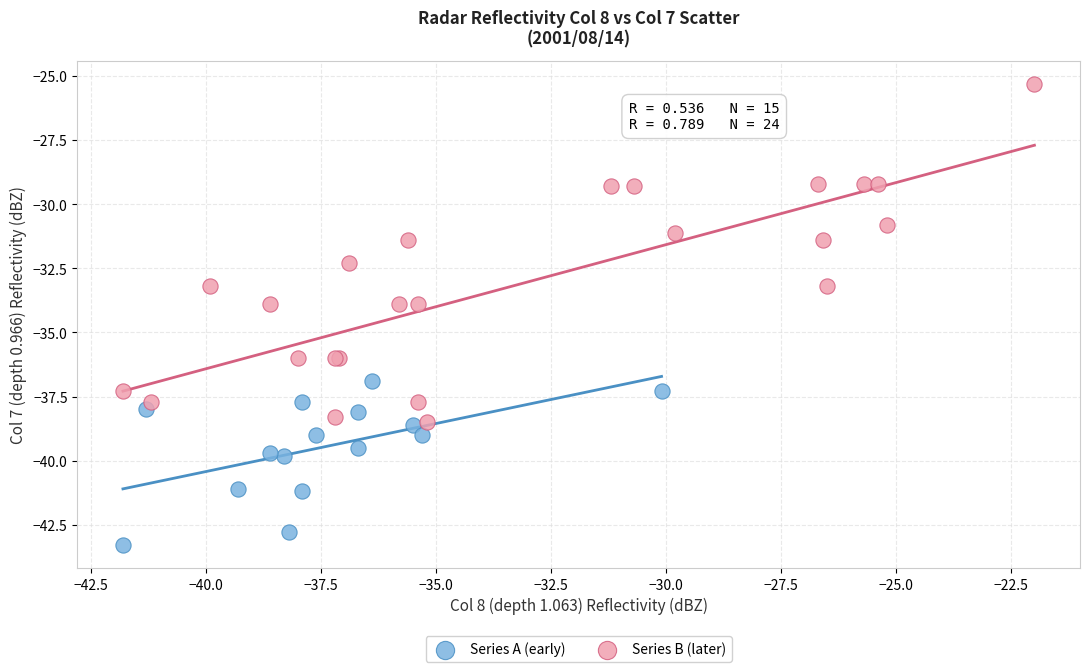

Which series contains the lowest Y value?

Series A (early)